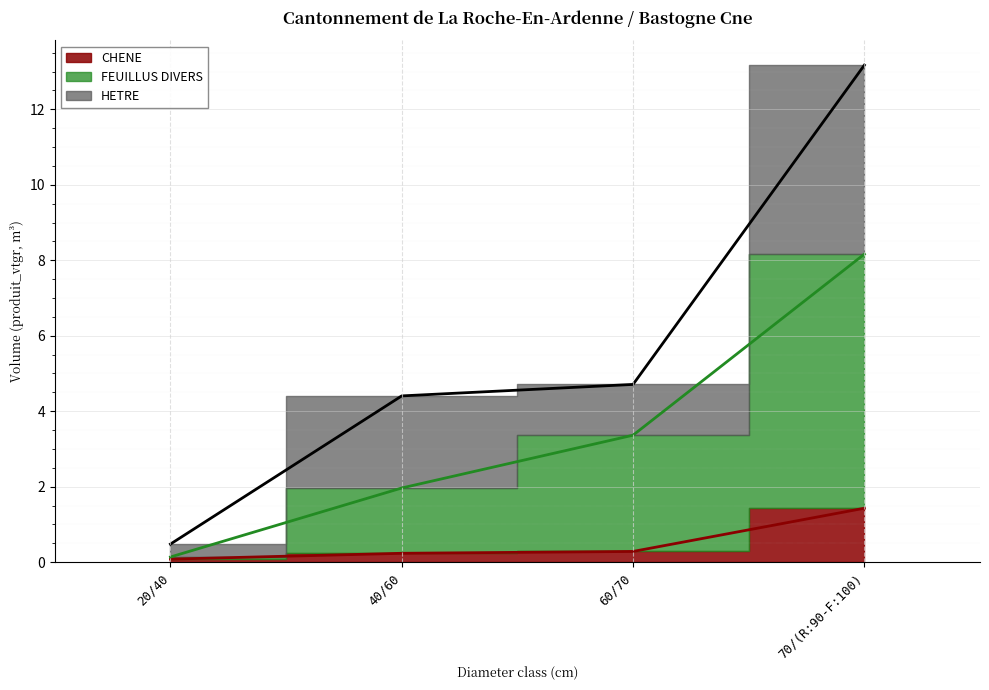

What is the label of the 4th point from the left?

70/(R:90-F:100)